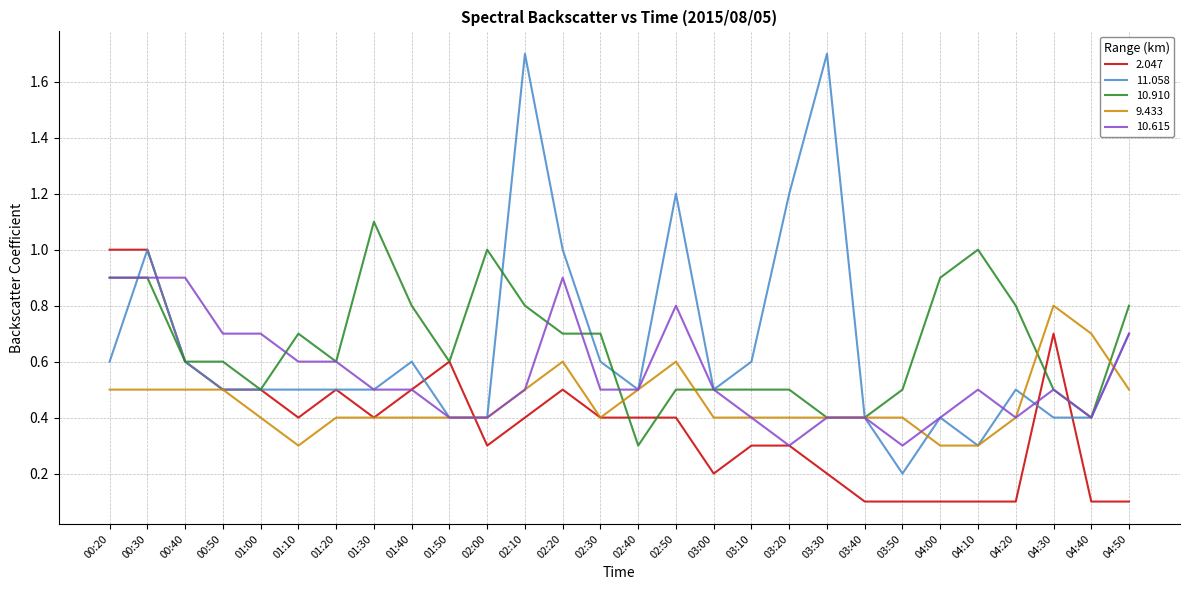

Reading left to right, list all the values displayed in this chart.

2.047: 1.0	1.0	0.6	0.5	0.5	0.4	0.5	0.4	0.5	0.6	0.3	0.4	0.5	0.4	0.4	0.4	0.2	0.3	0.3	0.2	0.1	0.1	0.1	0.1	0.1	0.7	0.1	0.1
11.058: 0.6	1.0	0.6	0.5	0.5	0.5	0.5	0.5	0.6	0.4	0.4	1.7	1.0	0.6	0.5	1.2	0.5	0.6	1.2	1.7	0.4	0.2	0.4	0.3	0.5	0.4	0.4	0.7
10.910: 0.9	0.9	0.6	0.6	0.5	0.7	0.6	1.1	0.8	0.6	1.0	0.8	0.7	0.7	0.3	0.5	0.5	0.5	0.5	0.4	0.4	0.5	0.9	1.0	0.8	0.5	0.4	0.8
9.433: 0.5	0.5	0.5	0.5	0.4	0.3	0.4	0.4	0.4	0.4	0.4	0.5	0.6	0.4	0.5	0.6	0.4	0.4	0.4	0.4	0.4	0.4	0.3	0.3	0.4	0.8	0.7	0.5
10.615: 0.9	0.9	0.9	0.7	0.7	0.6	0.6	0.5	0.5	0.4	0.4	0.5	0.9	0.5	0.5	0.8	0.5	0.4	0.3	0.4	0.4	0.3	0.4	0.5	0.4	0.5	0.4	0.7